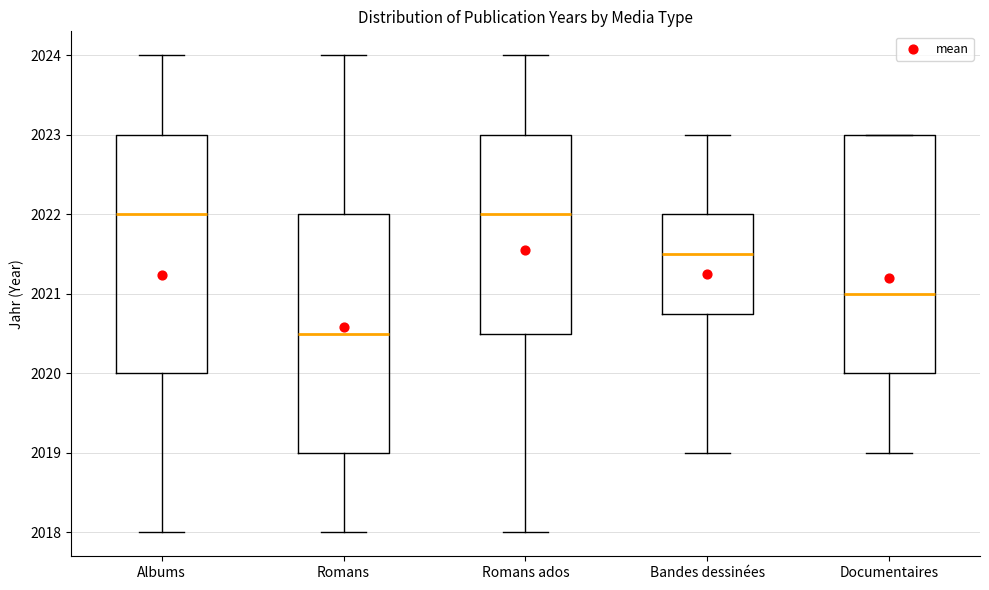

Reading left to right, read every box against the y-axis: the position of its median line, the range the box covers, and the ends of its whiskers. The values are not printed on the chart, so give them approximately, as read against the axis.

Albums: median 2022.0, box 2020.0 to 2023.0, whiskers 2018.0 to 2024.0
Romans: median 2020.5, box 2019.0 to 2022.0, whiskers 2018.0 to 2024.0
Romans ados: median 2022.0, box 2020.5 to 2023.0, whiskers 2018.0 to 2024.0
Bandes dessinées: median 2021.5, box 2020.8 to 2022.0, whiskers 2019.0 to 2023.0
Documentaires: median 2021.0, box 2020.0 to 2023.0, whiskers 2019.0 to 2023.0